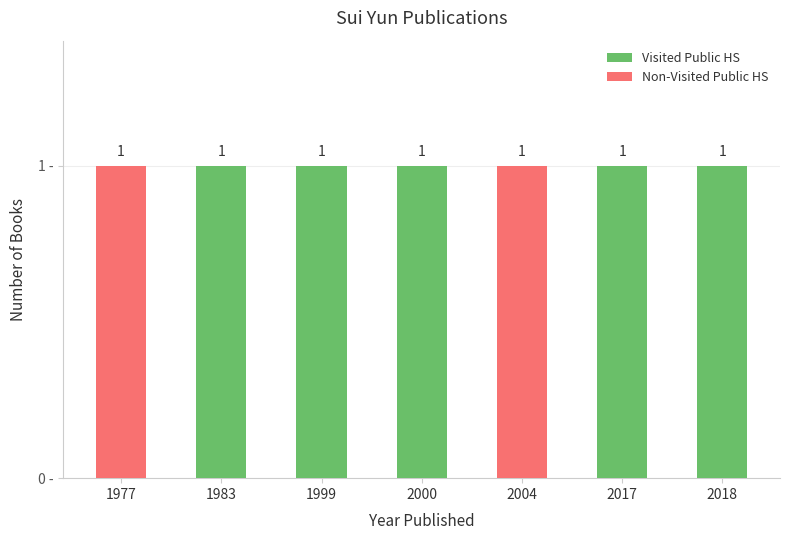

Which has a higher value, 2004 or 1999?

2004